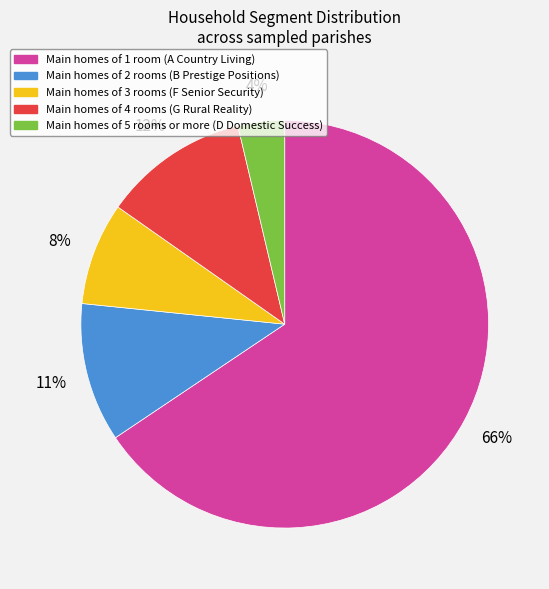

Is there any slice that represents more than half of the pie?

Yes